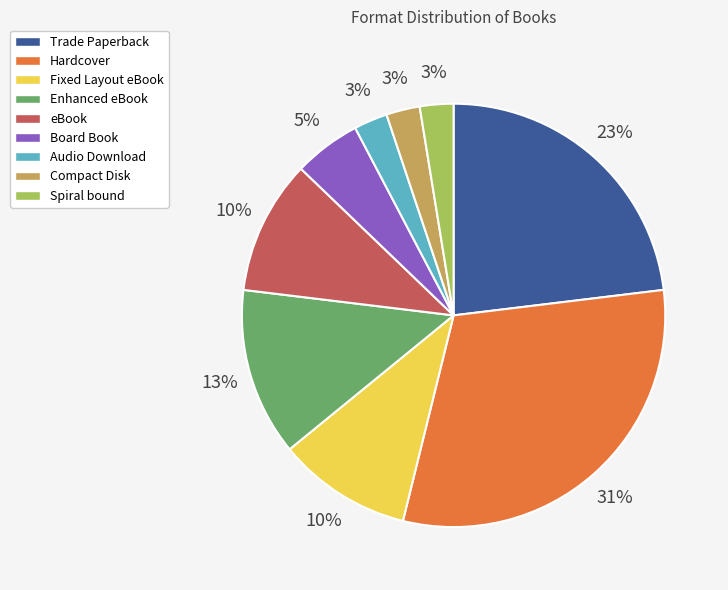

Between Audio Download and Enhanced eBook, which is larger?

Enhanced eBook